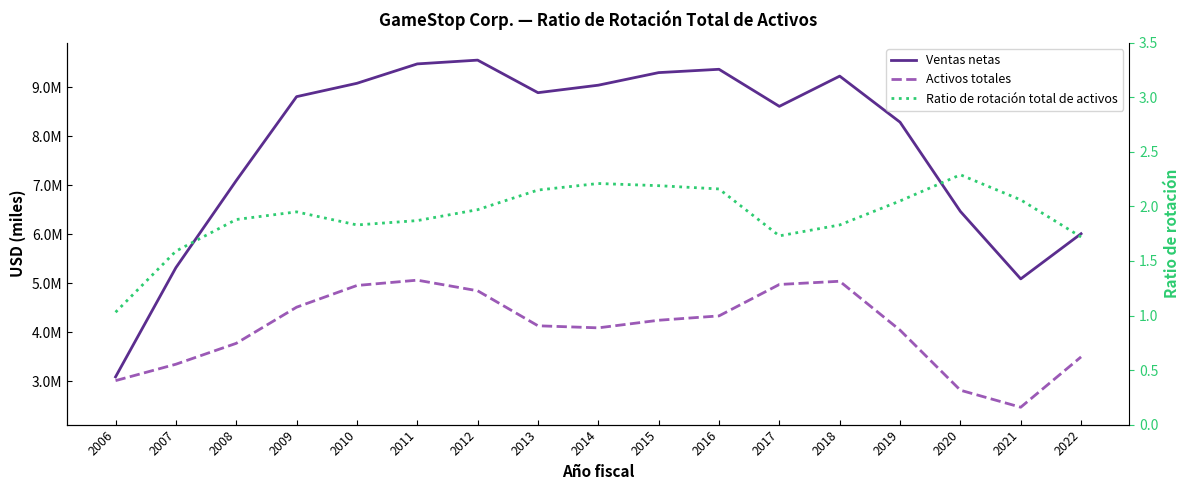

What are all the series names shown in the legend?

Ventas netas, Activos totales, Ratio de rotación total de activos